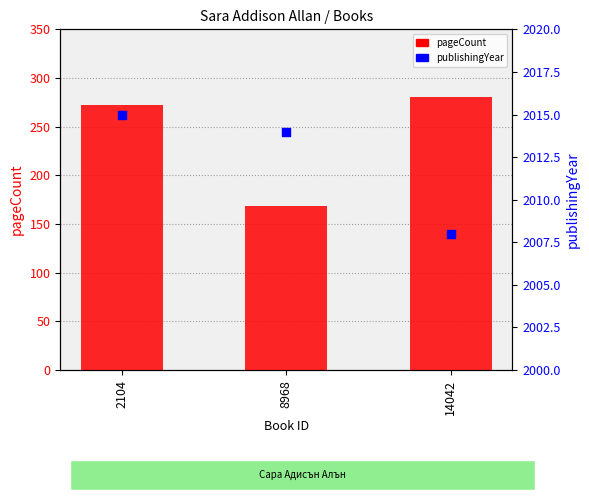

At how many categories does at least one series exceed 1881?

3